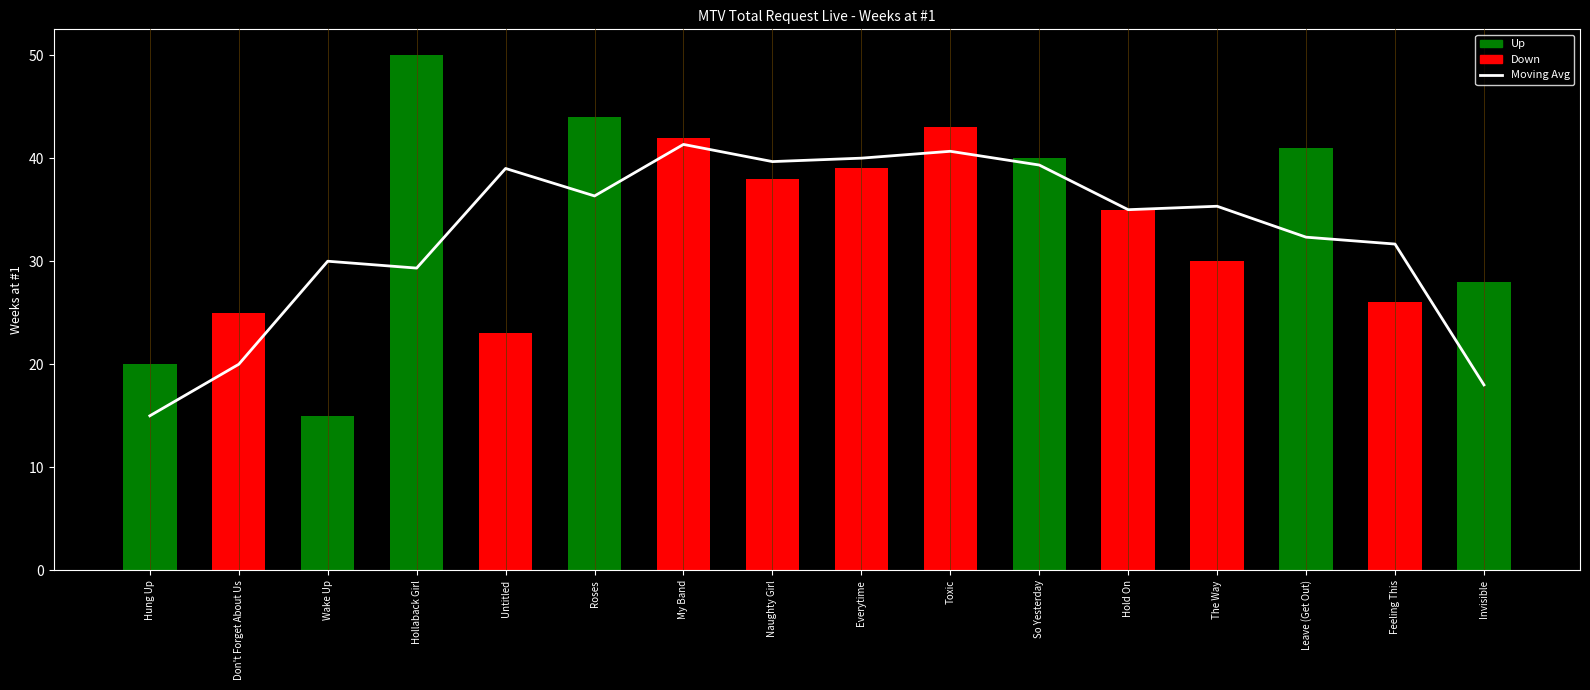

What is the difference between the Moving Avg values at My Band and Roses?

5.0